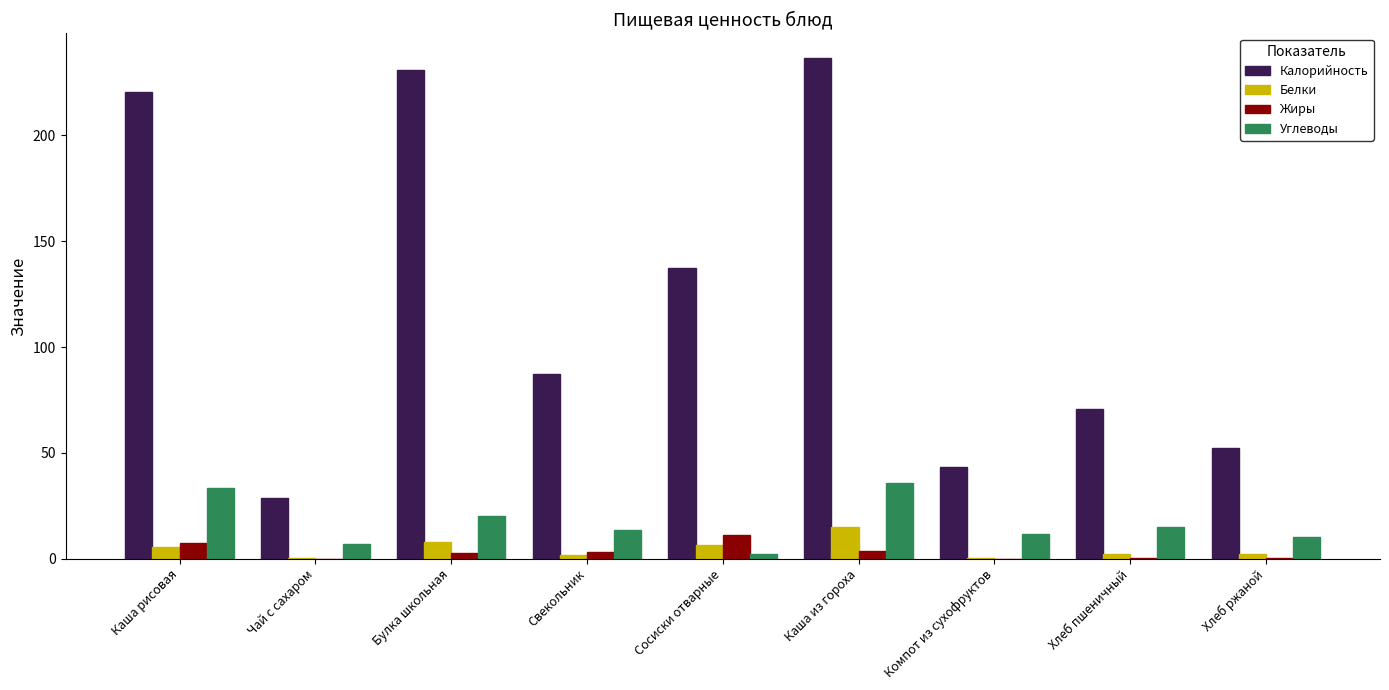

What is the spread (max minus min) of values at Булка школьная?

227.9